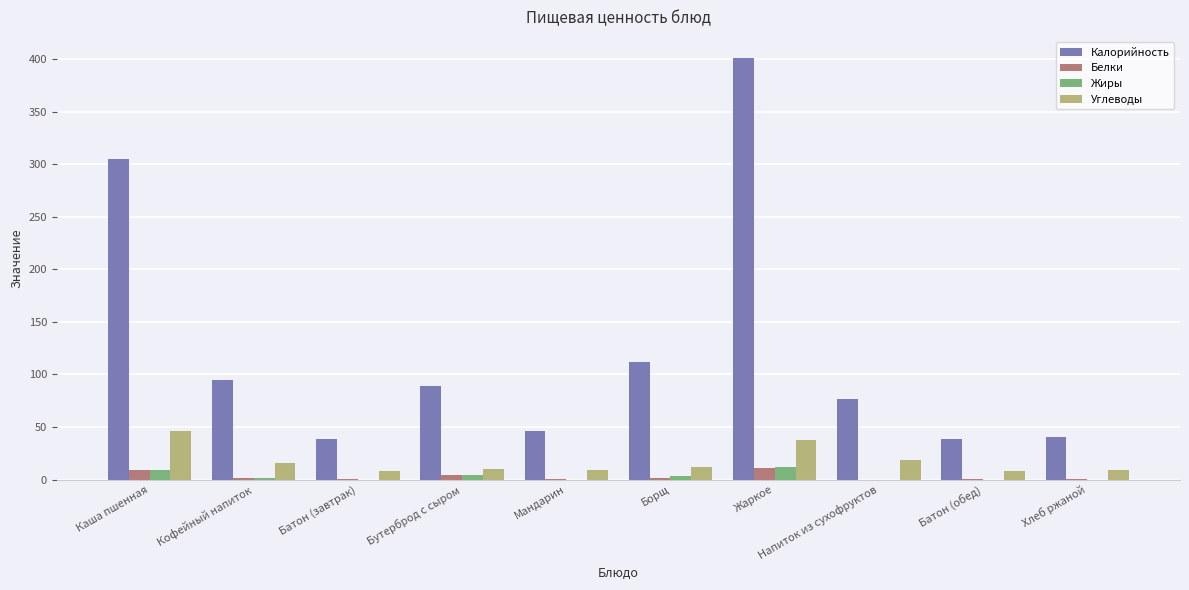

Where is Калорийность nearest to the value 220?

Каша пшенная